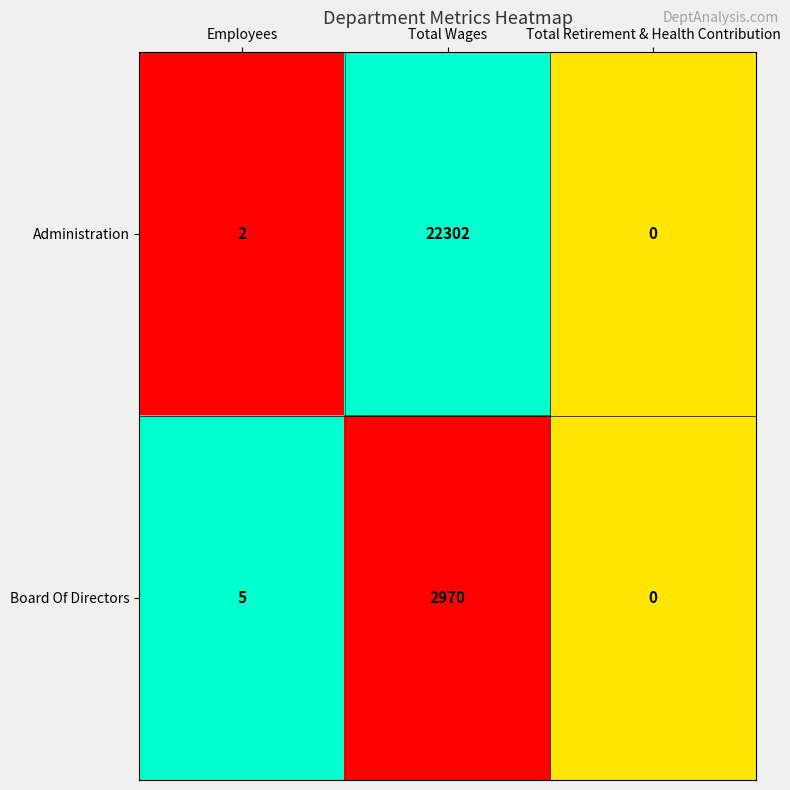

Reading left to right, list all the values displayed in this chart.

Administration: Employees=2	Total Wages=22302	Total Retirement & Health Contribution=0
Board Of Directors: Employees=5	Total Wages=2970	Total Retirement & Health Contribution=0